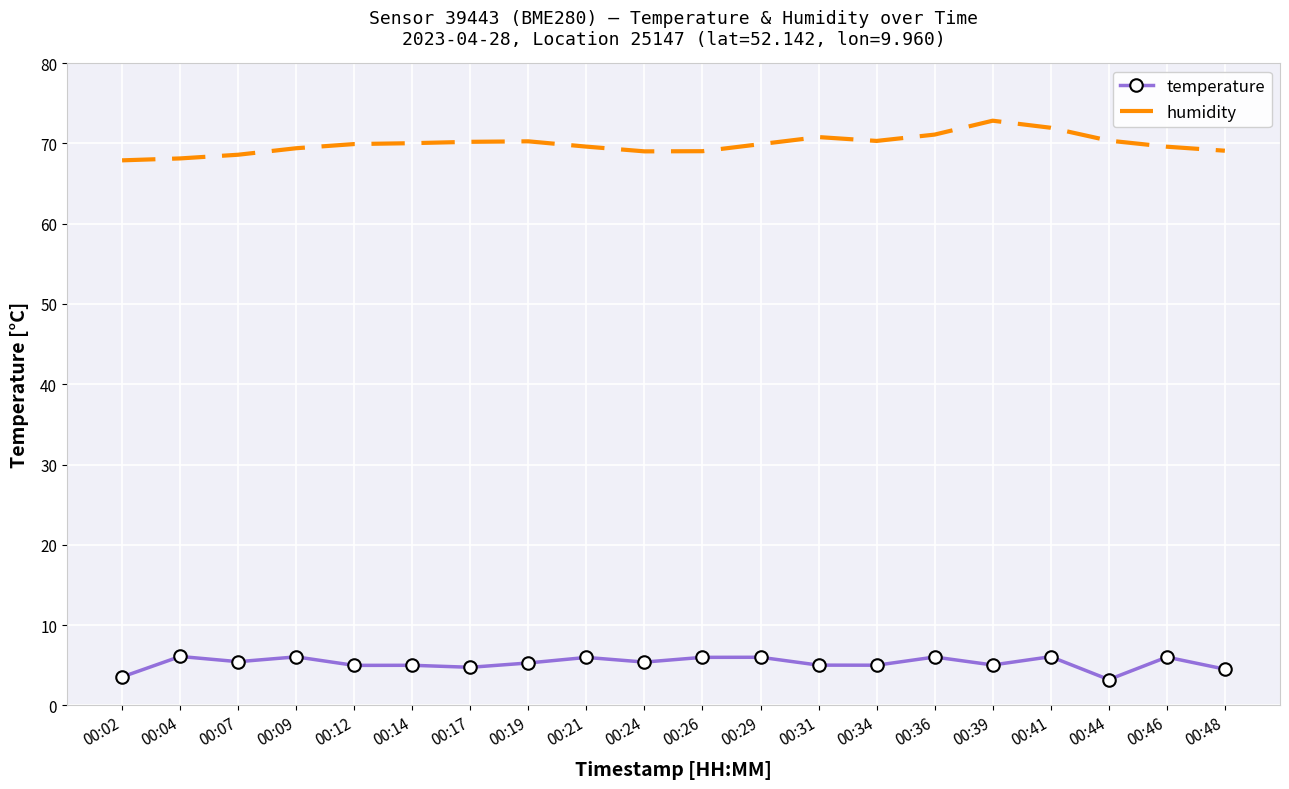

What is the sum of the humidity values at 00:41 and 00:34?

142.3